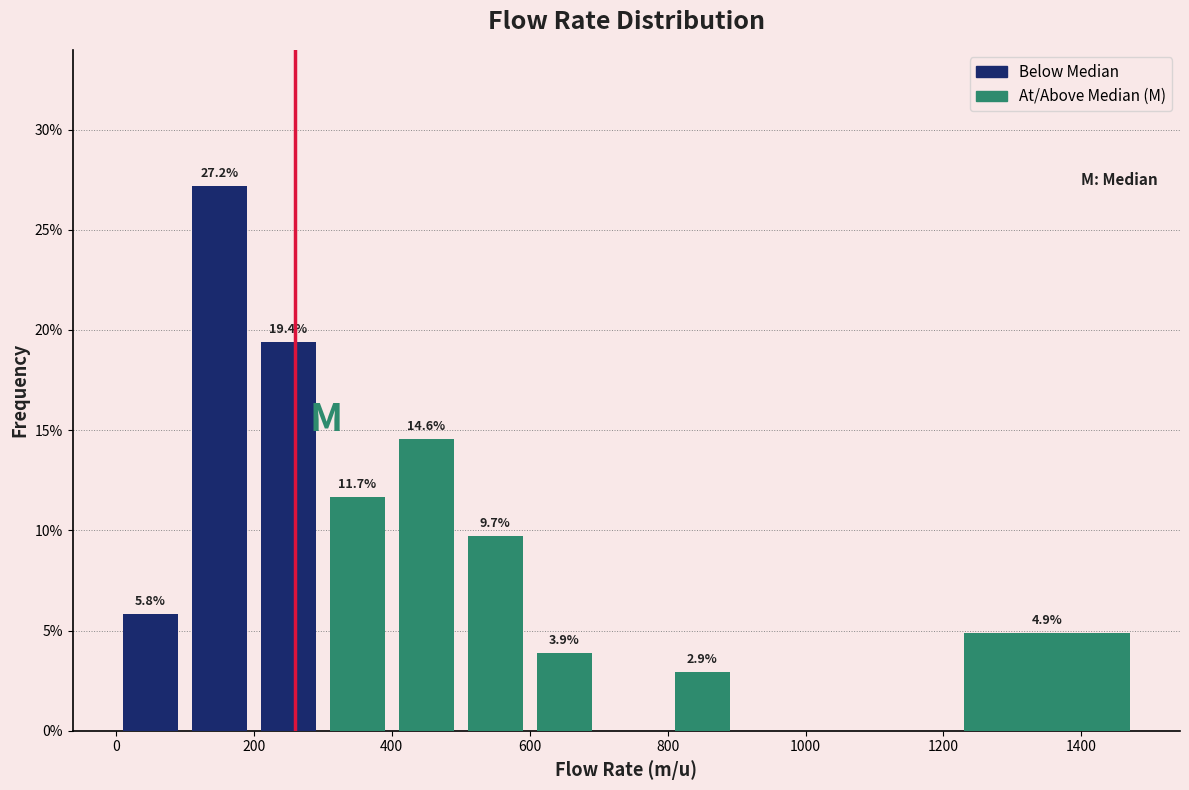

Over which range of the x-axis is the bar tallest?

100 to 200